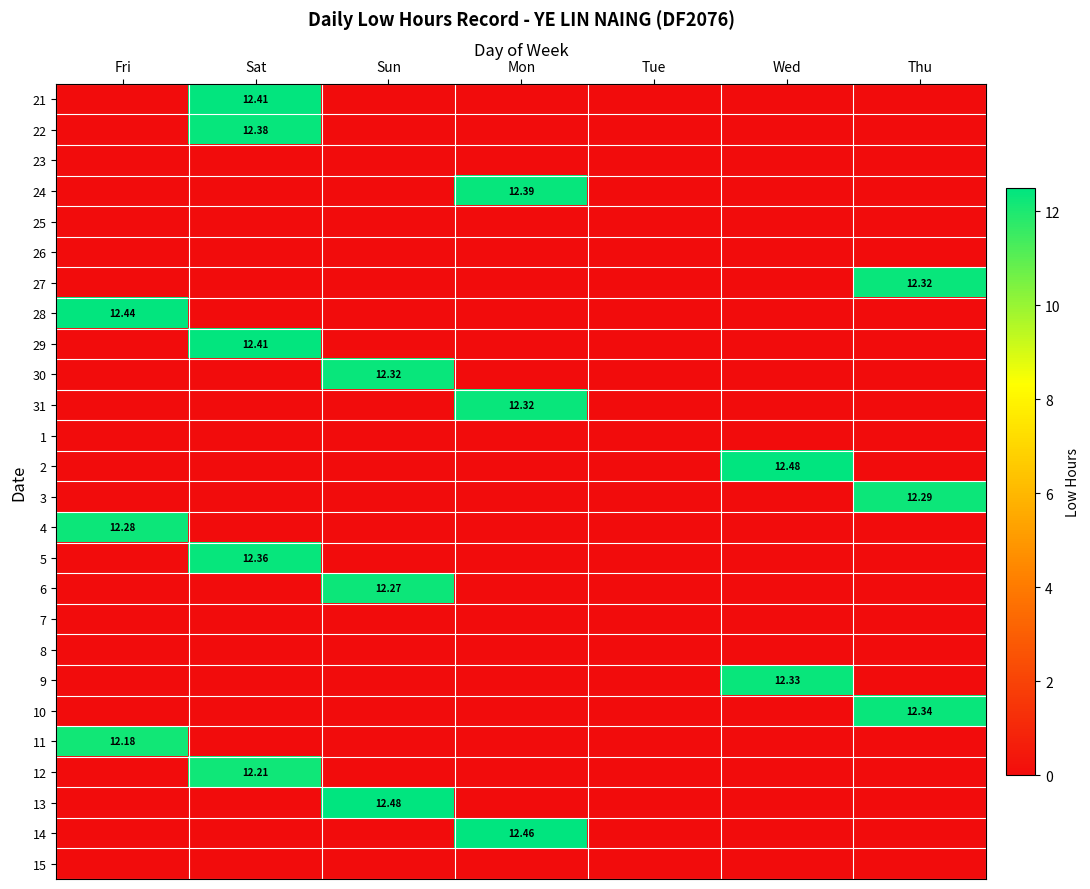

How many series are shown in this chart?

26